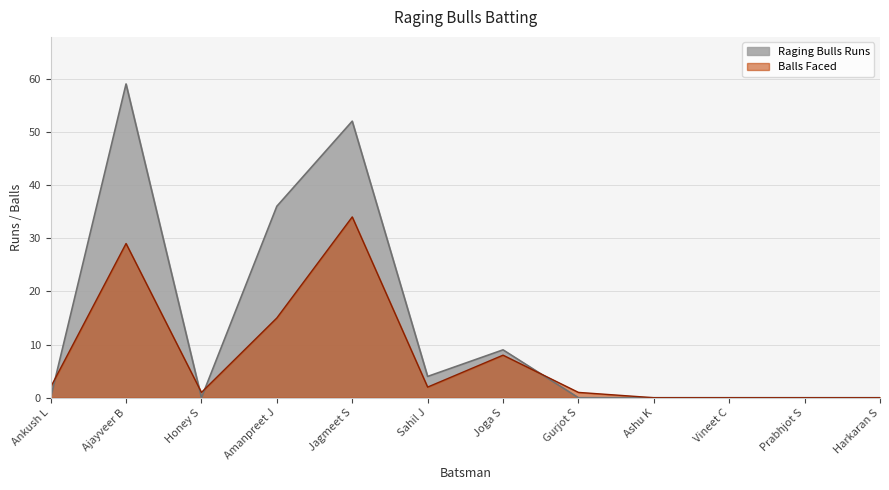

At how many categories does at least one series exceed 43?

2